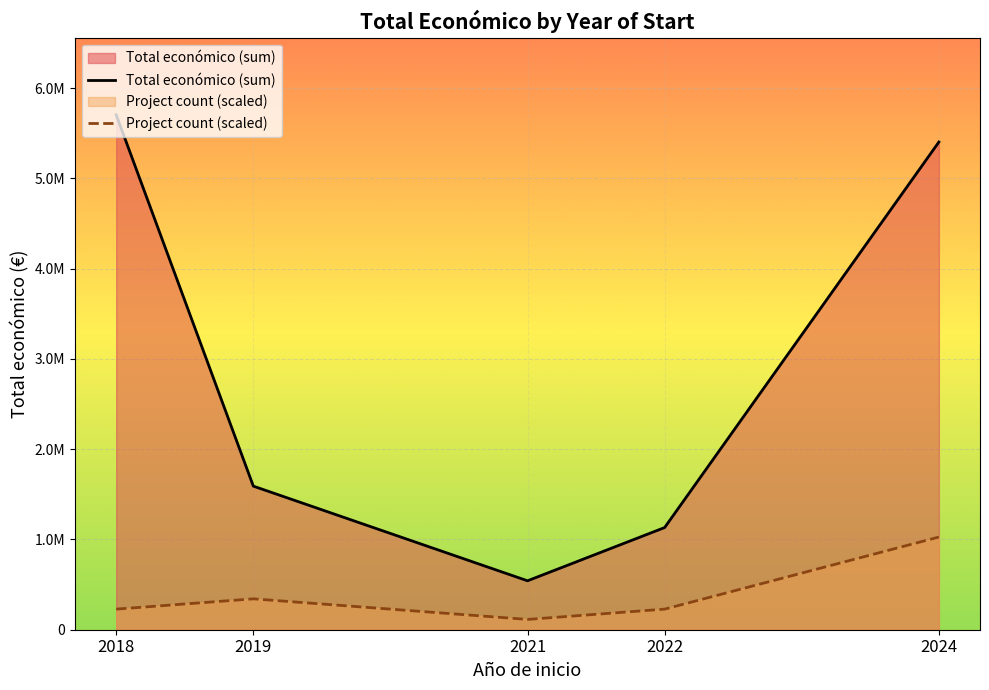

Is the value of Total económico (sum) at 2022 greater than the value of Project count (scaled) at 2021?

Yes